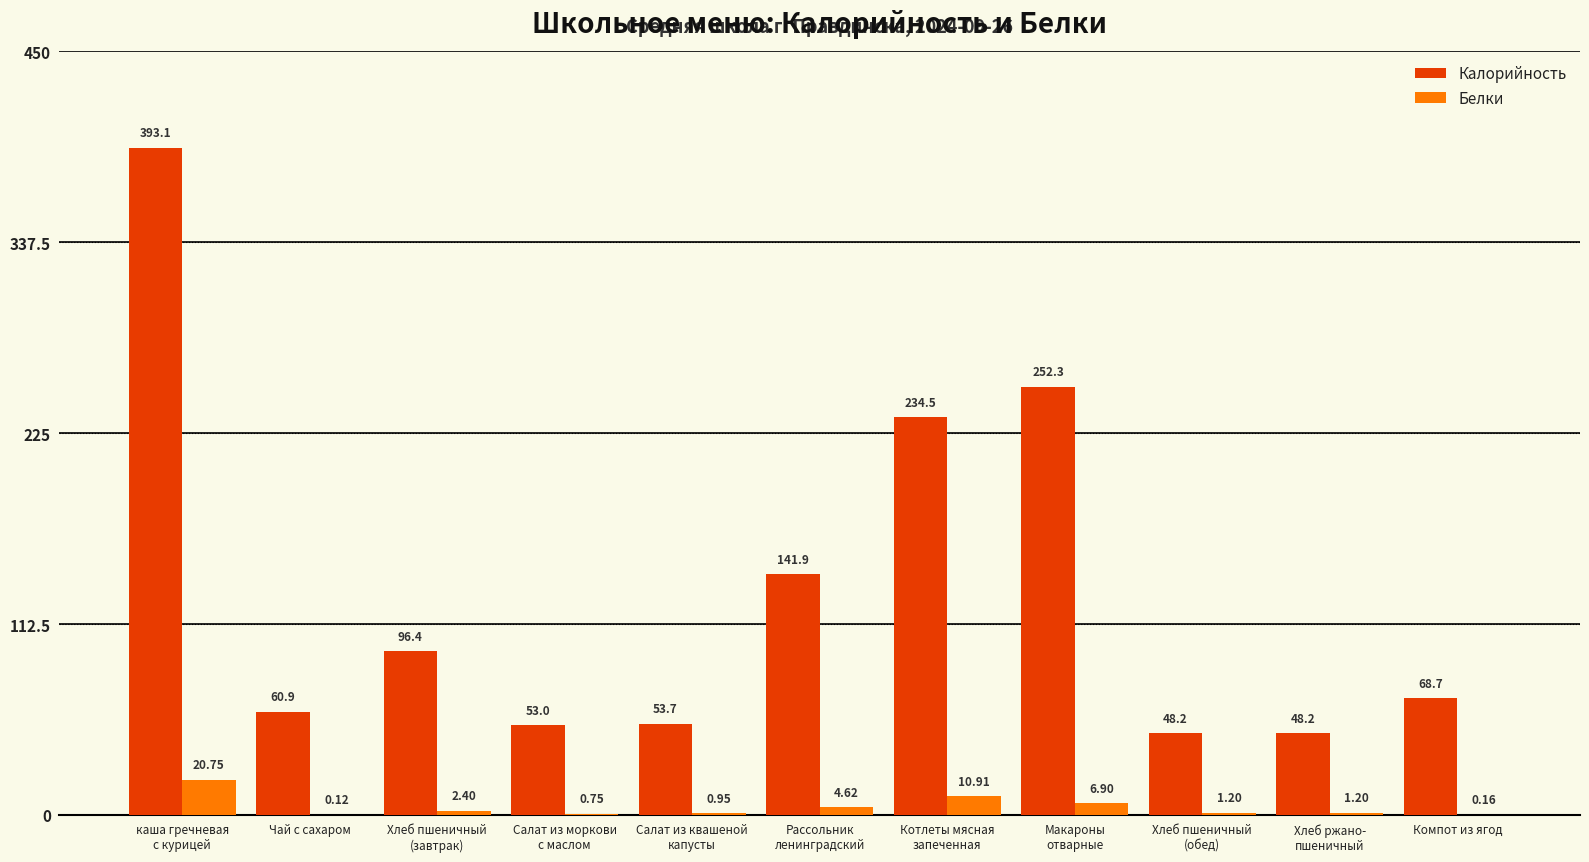

Is the value of Белки at Компот из ягод greater than the value of Калорийность at Компот из ягод?

No